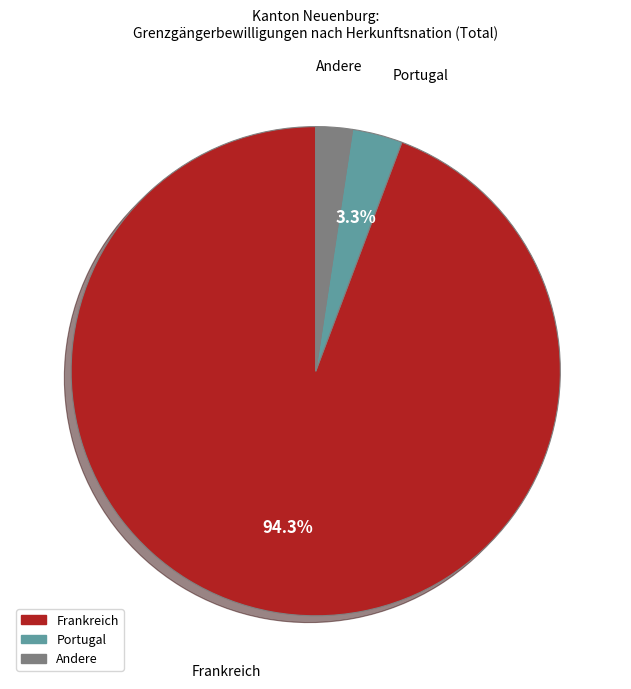

Is there any slice that represents more than half of the pie?

Yes